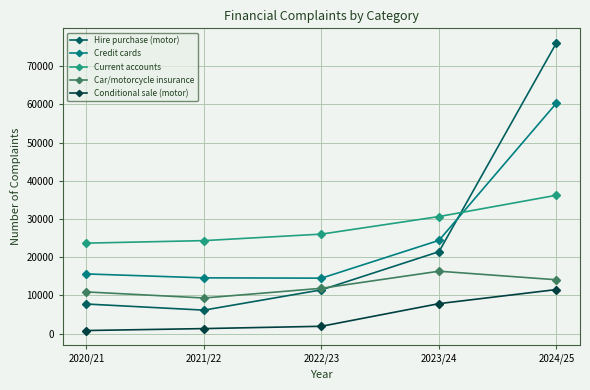

What is the difference between the second highest and minimum values in the Credit cards series?

9898